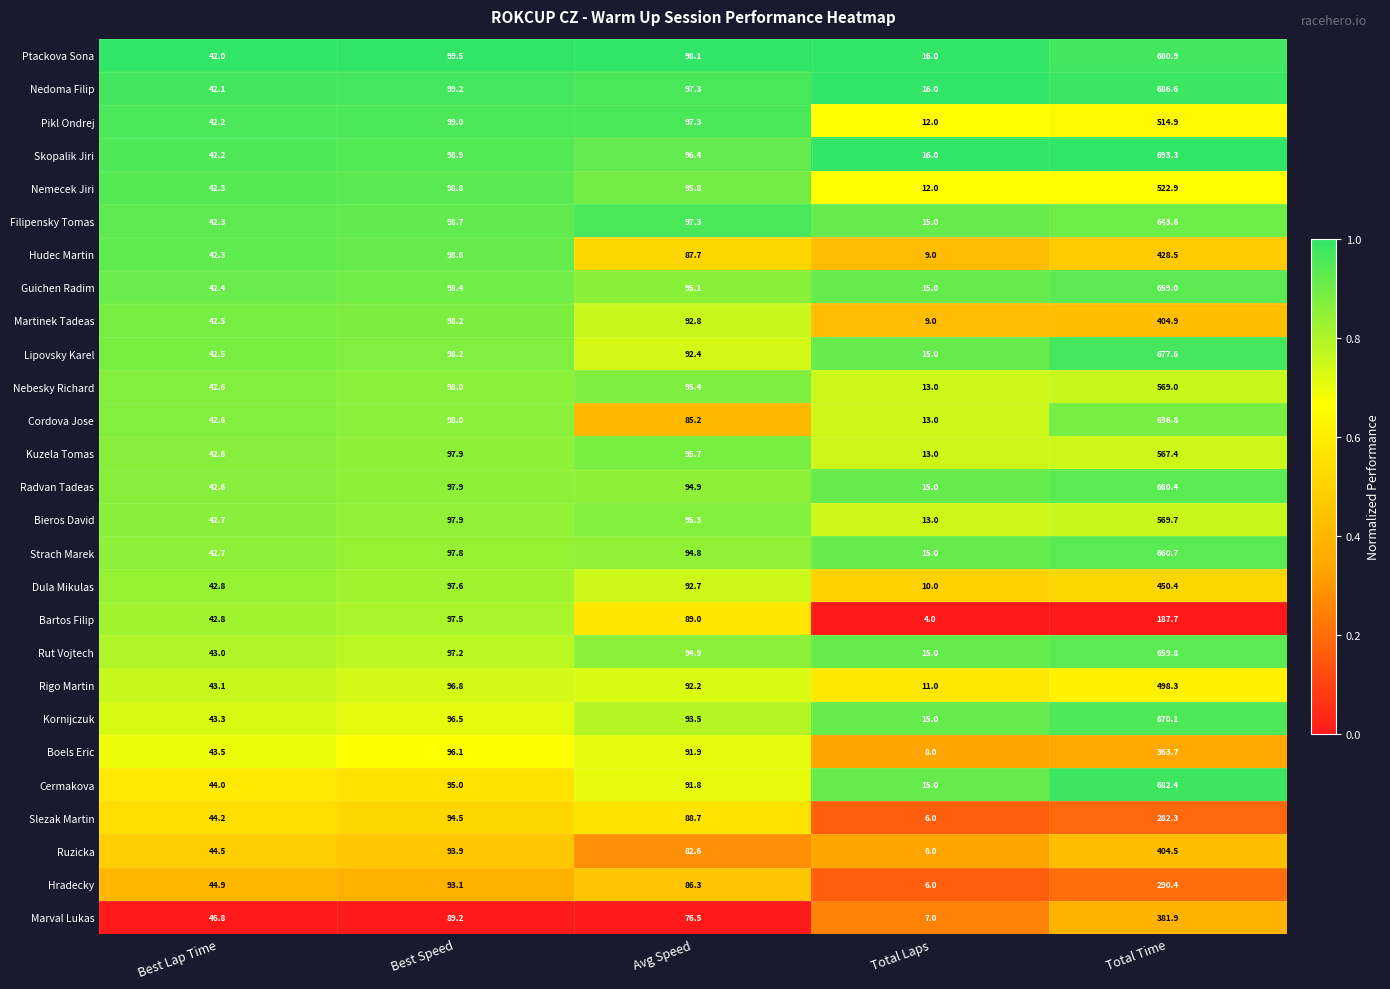

What is the sum of all Bieros David values?

818.6